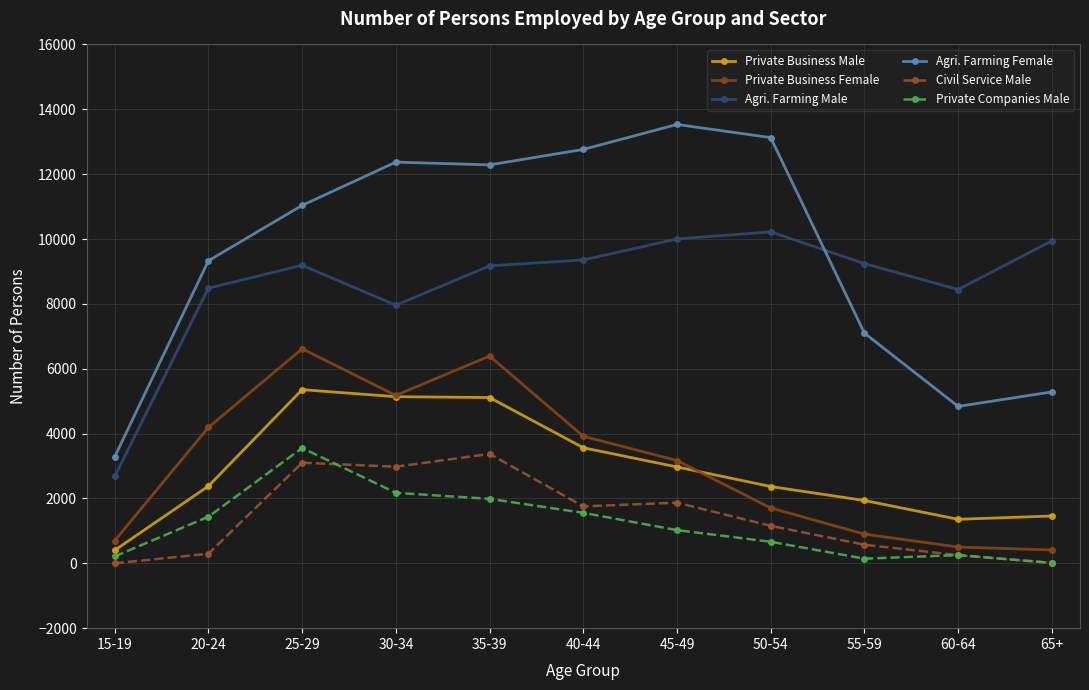

Which series has the largest range (max minus min)?

Agri. Farming Female